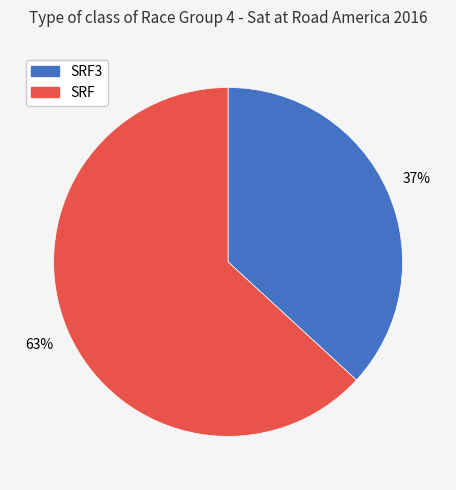

To the nearest percent, what is the average slice percentage?

50%